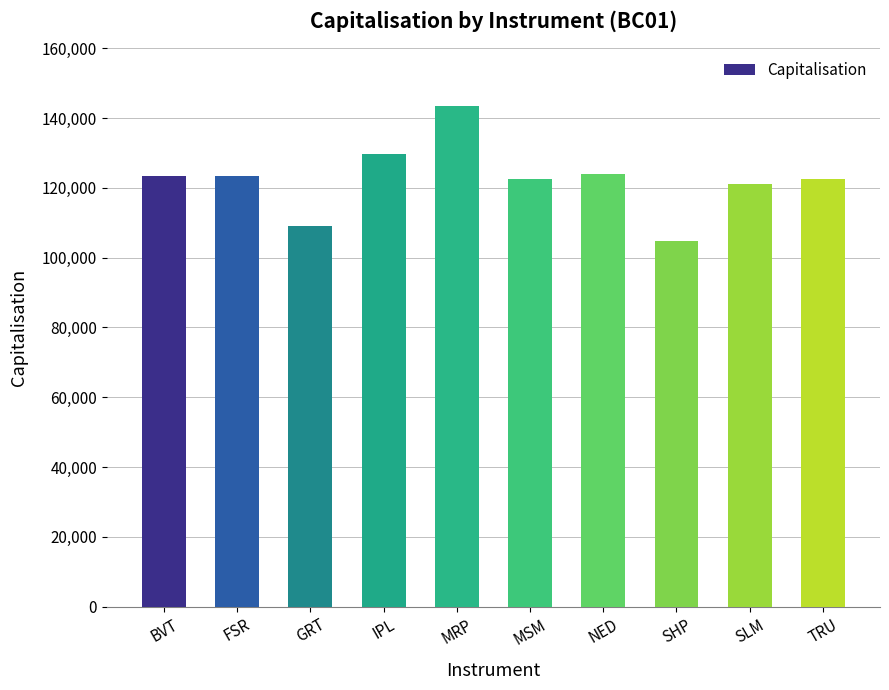

Which category has the highest value across all series?

MRP